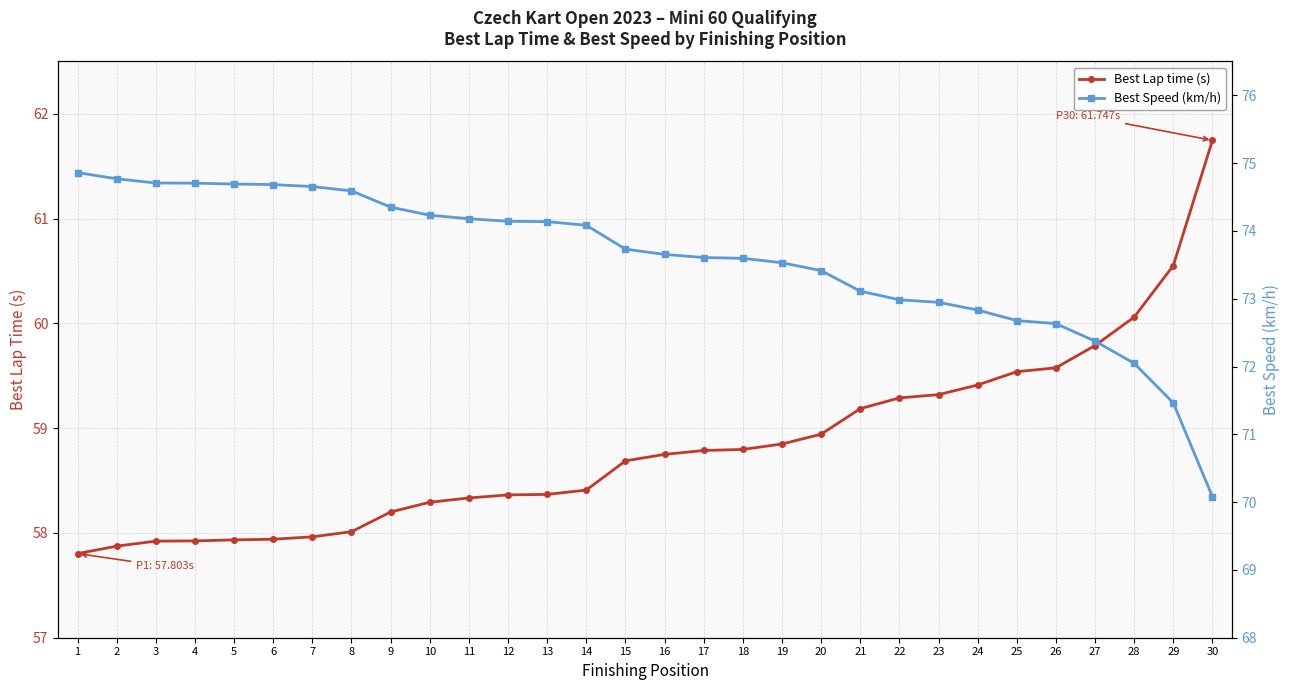

Reading right to left, extract all data points from this chart.

Best Lap time (s): 30=61.7	29=60.6	28=60.1	27=59.8	26=59.6	25=59.5	24=59.4	23=59.3	22=59.3	21=59.2	20=58.9	19=58.8	18=58.8	17=58.8	16=58.8	15=58.7	14=58.4	13=58.4	12=58.4	11=58.3	10=58.3	9=58.2	8=58.0	7=58.0	6=57.9	5=57.9	4=57.9	3=57.9	2=57.9	1=57.8
Best Speed (km/h): 30=70.1	29=71.5	28=72.0	27=72.4	26=72.6	25=72.7	24=72.8	23=72.9	22=73.0	21=73.1	20=73.4	19=73.5	18=73.6	17=73.6	16=73.7	15=73.7	14=74.1	13=74.1	12=74.1	11=74.2	10=74.2	9=74.4	8=74.6	7=74.7	6=74.7	5=74.7	4=74.7	3=74.7	2=74.8	1=74.9